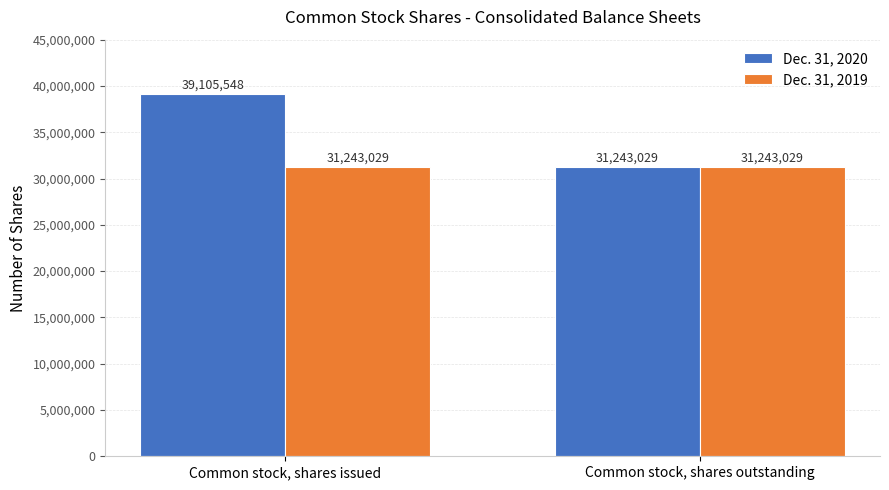

Reading left to right, transcribe all the data shown in this chart.

Dec. 31, 2020: 39105548	31243029
Dec. 31, 2019: 31243029	31243029